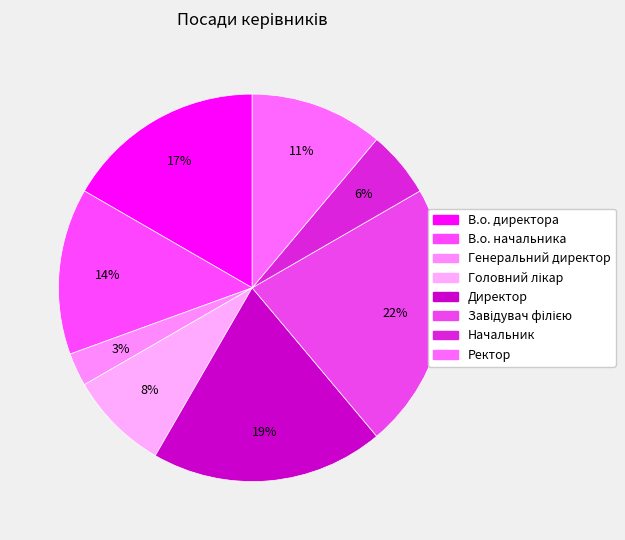

How many segments does this pie chart have?

8